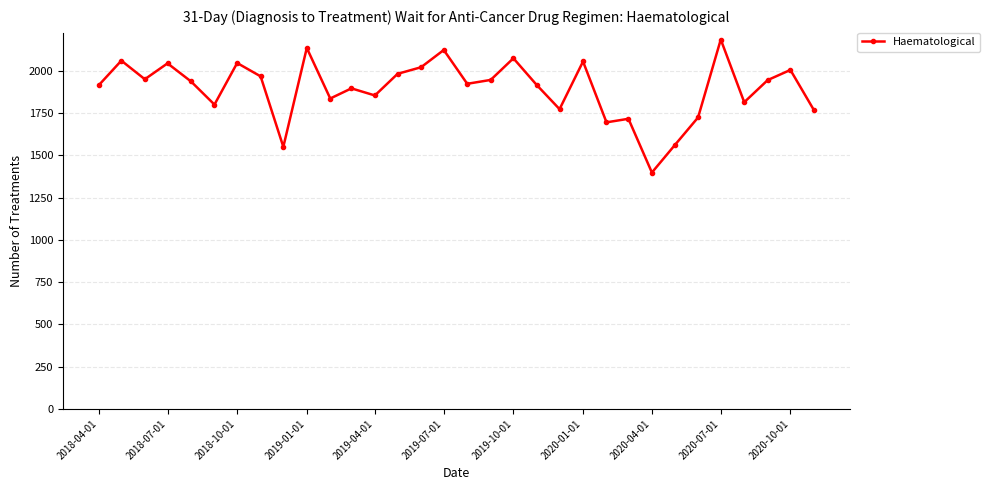

What is the greatest value displayed?

2185